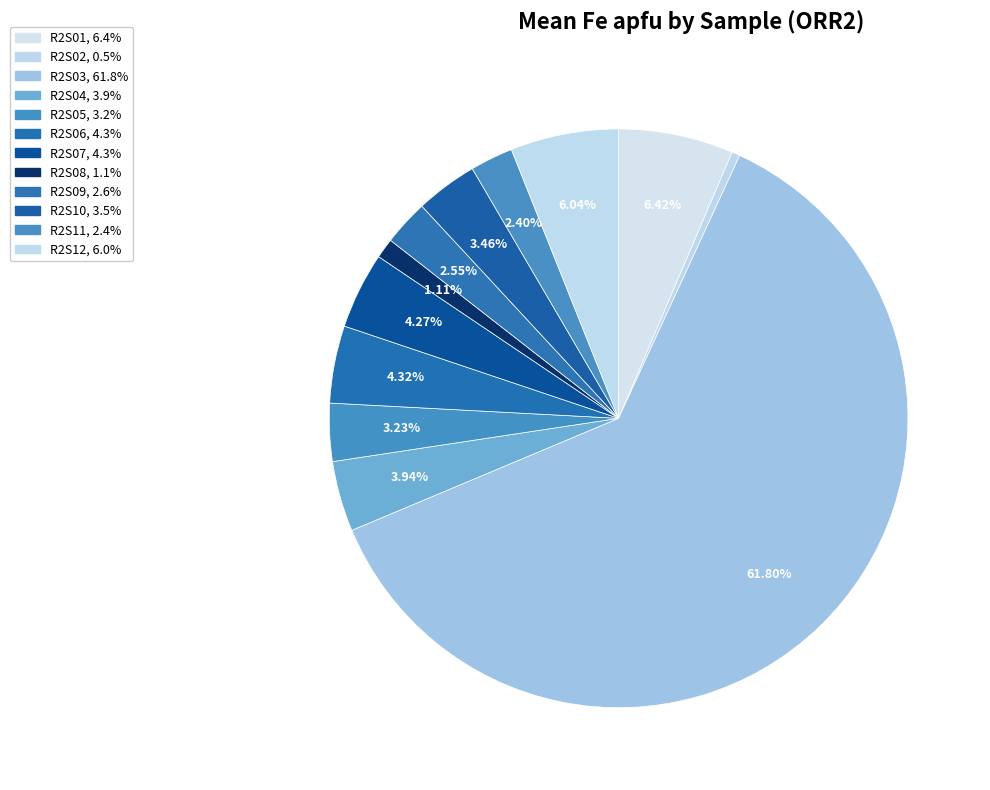

What portion of the pie excludes R2S10?

96.5%